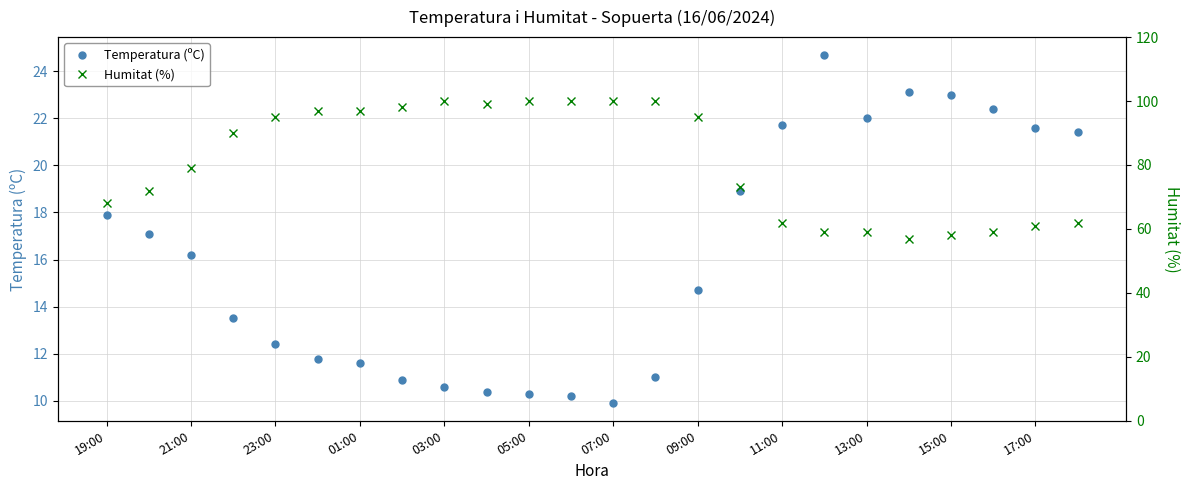

What is the minimum value for Temperatura (ºC)?

9.9